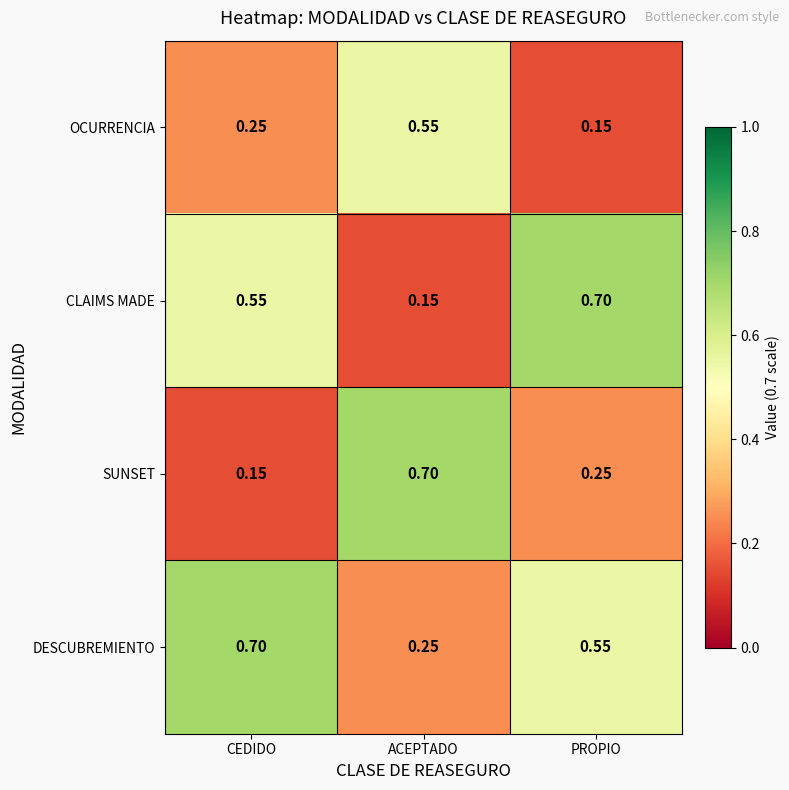

At PROPIO, list the series in order from largest to smallest.

CLAIMS MADE, DESCUBREMIENTO, SUNSET, OCURRENCIA